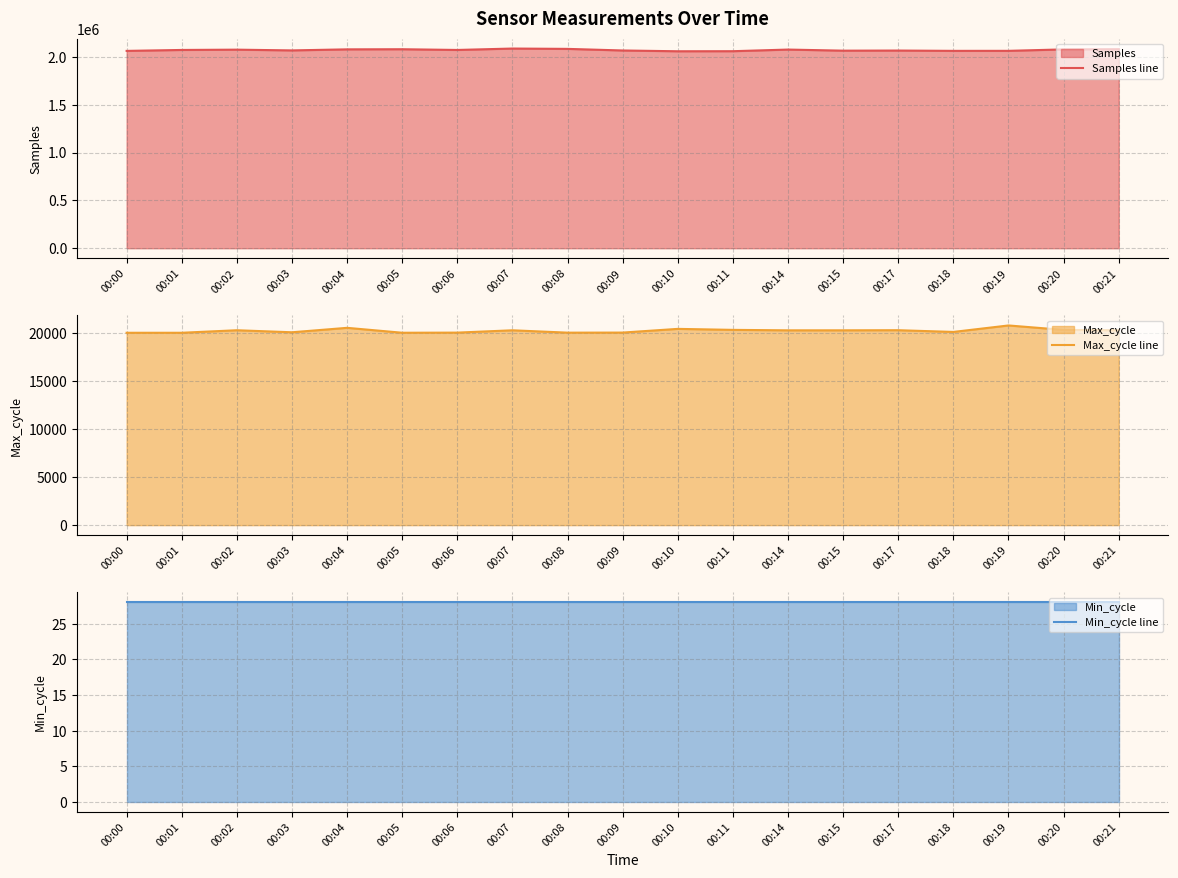

Is it true that Max_cycle line equals 4602 at 00:09?

False